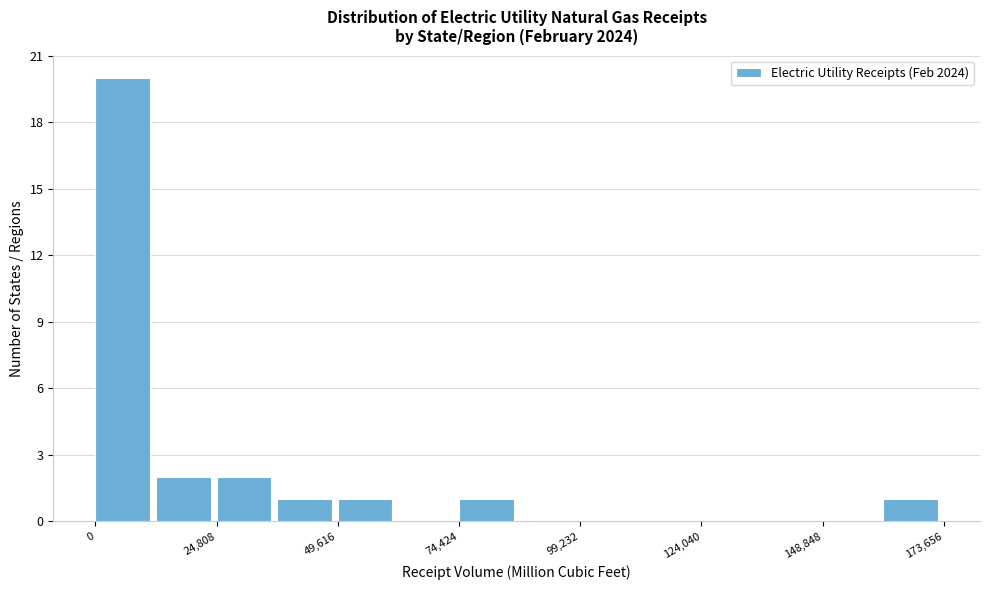

Read against the x-axis, roughly where is the centre of the tallest bar?

5000